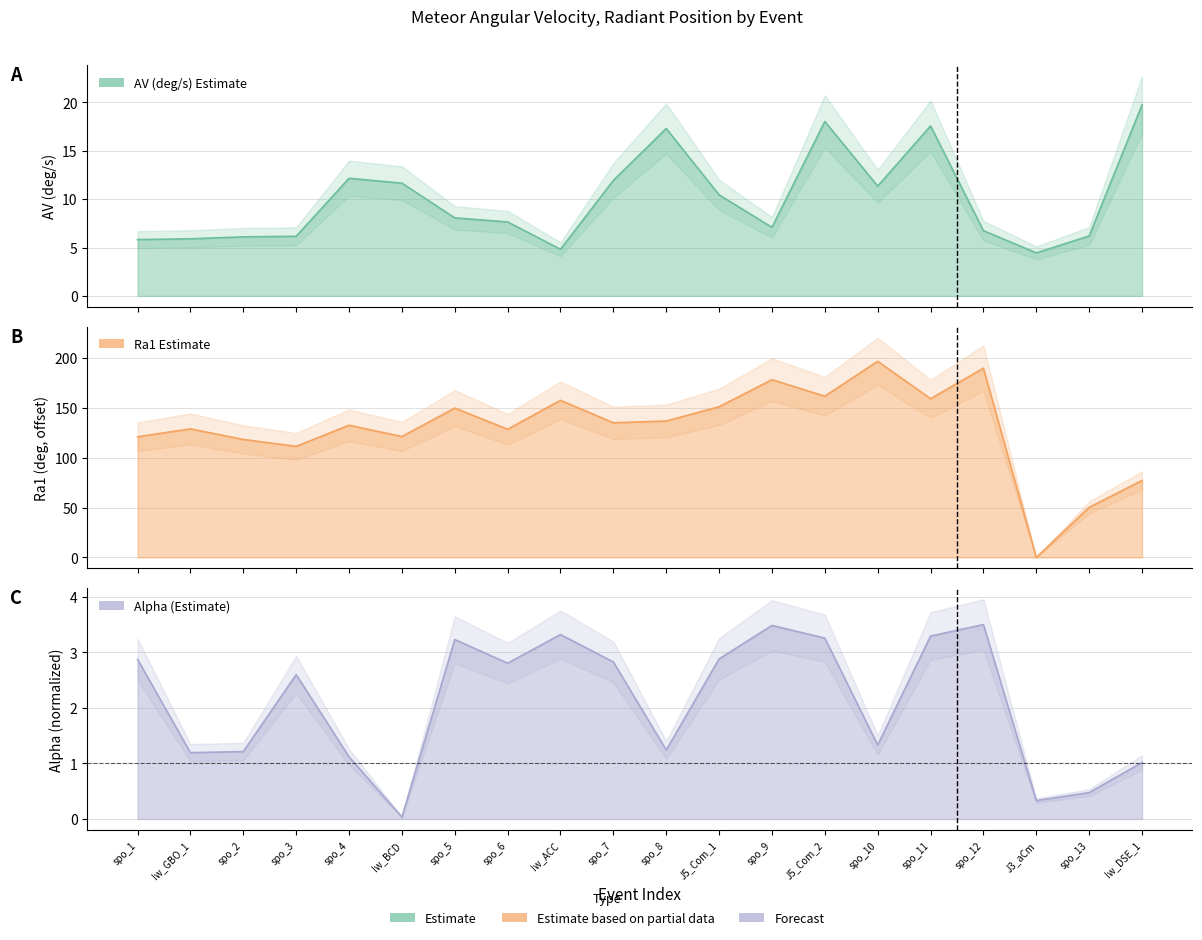

What is the label of the 11th point from the right?

spo_7